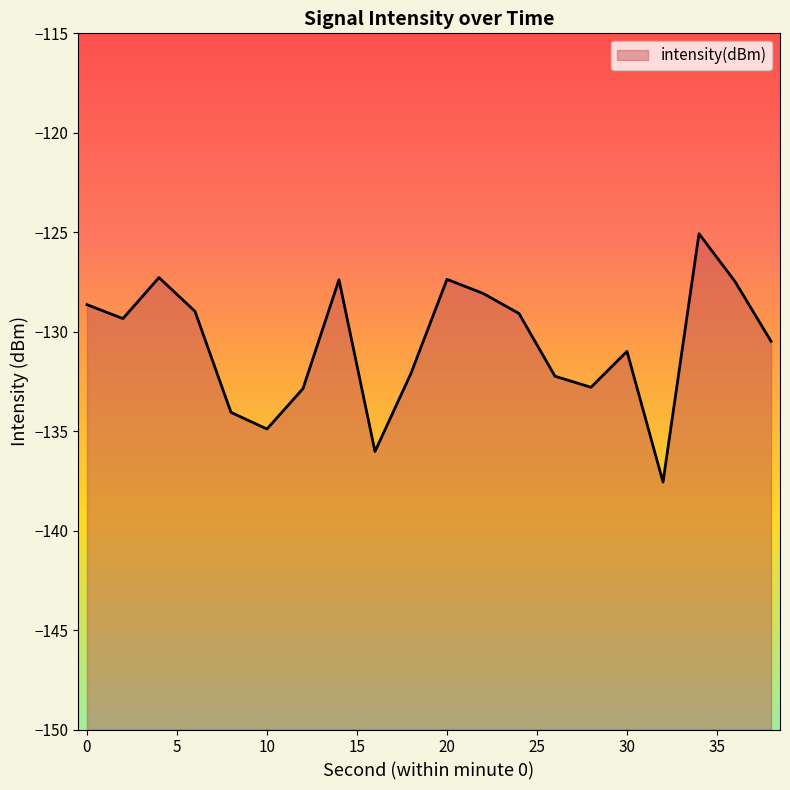

What is the value of the 4th point from the left?

-129.0